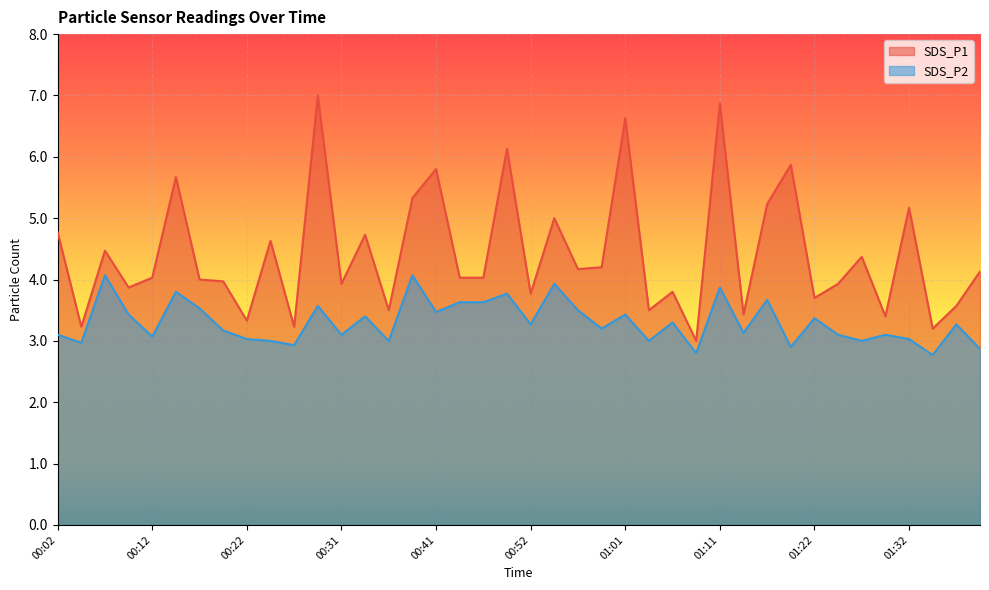

How many data points in SDS_P1 are above 4?

22